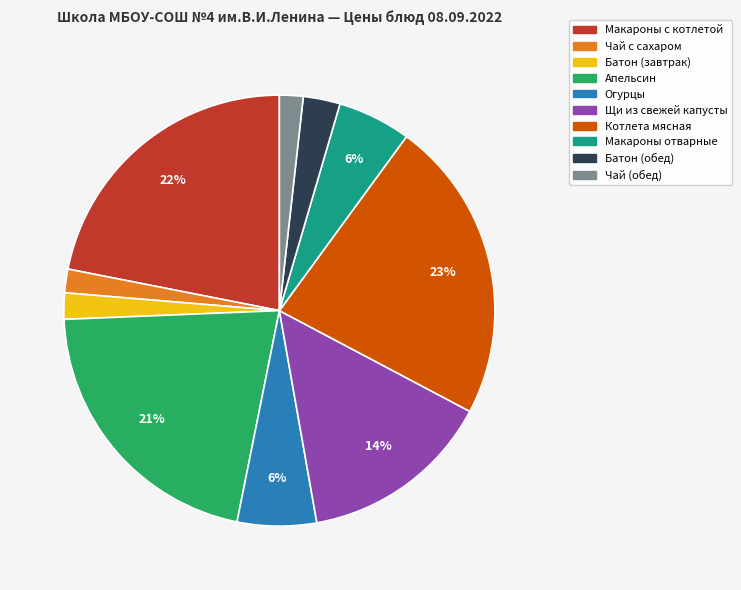

Does Апельсин account for over 50% of the chart?

No